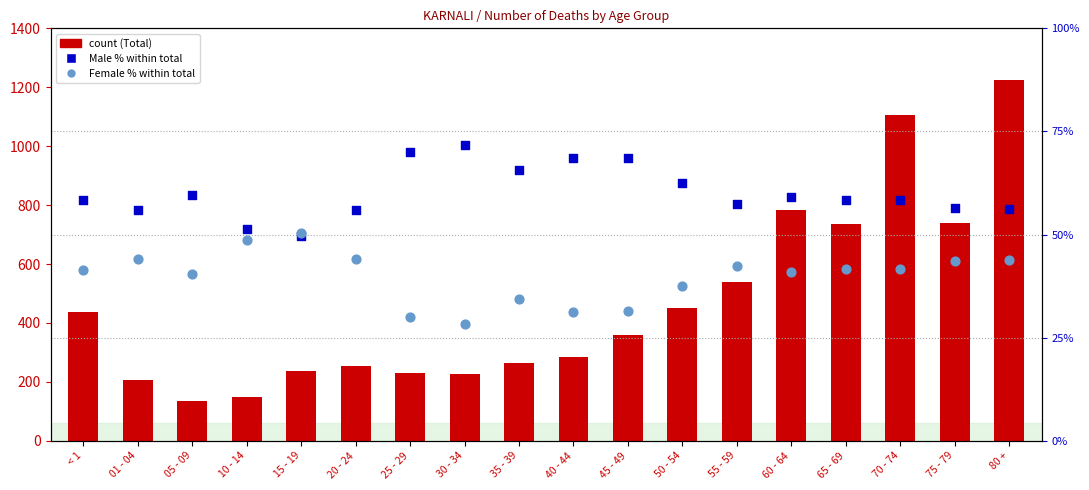

At how many categories does at least one series exceed 520?

6